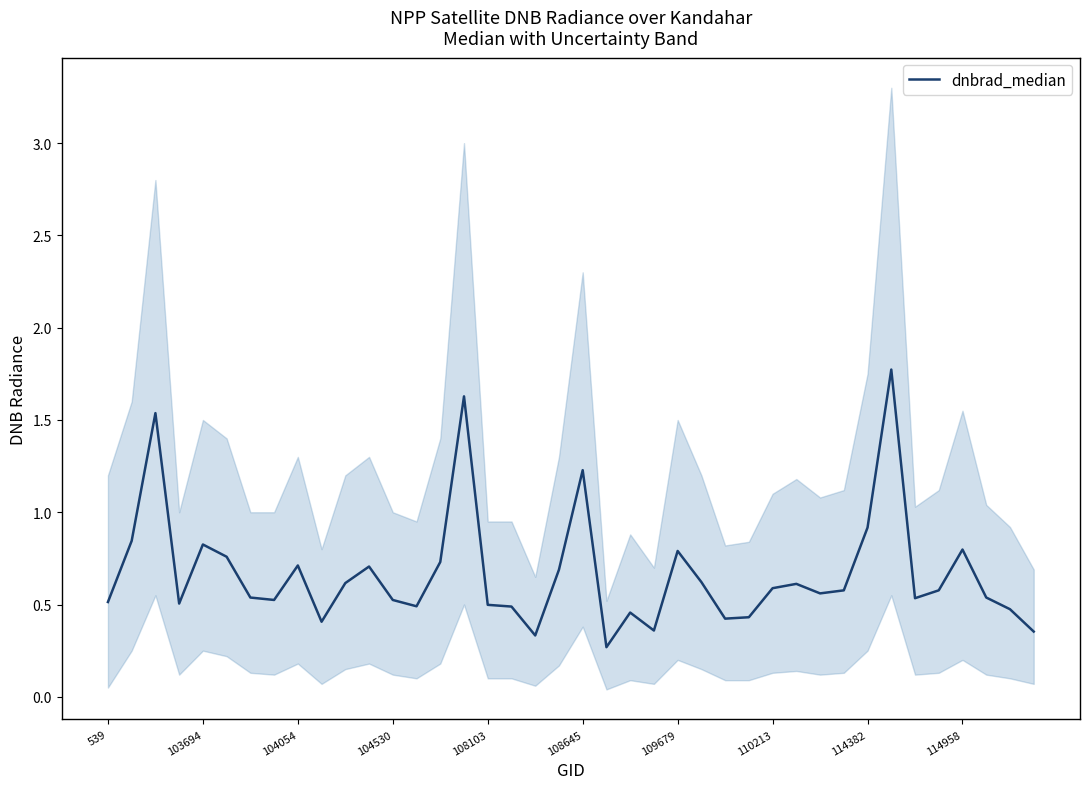

True or false: dnbrad_median has a value of 0.8 at 114958.

True